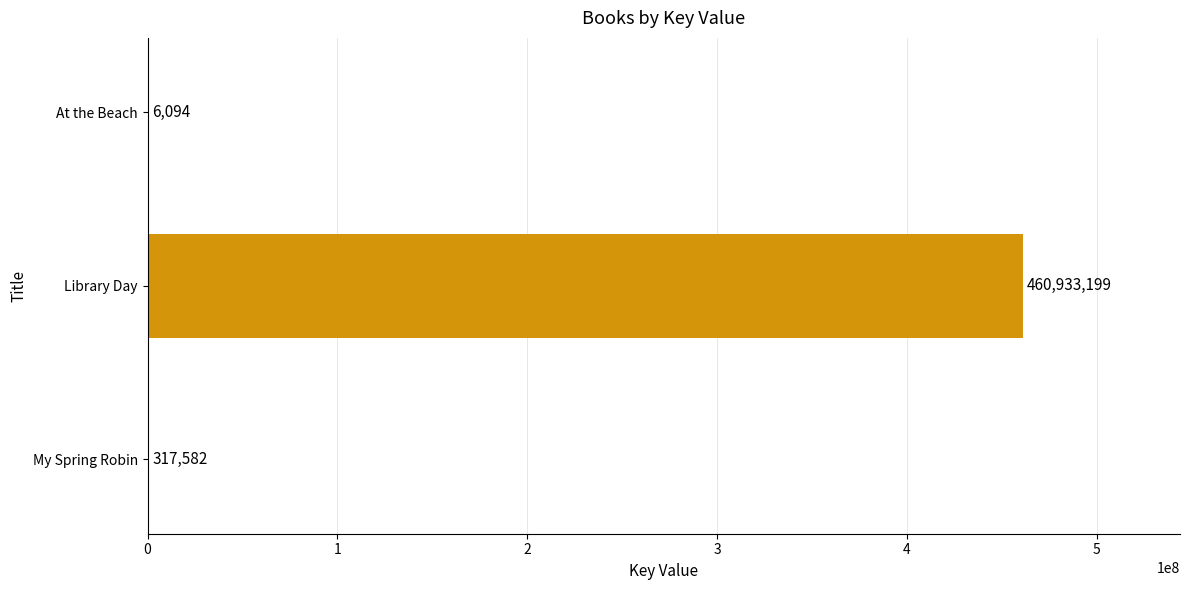

Reading bottom to top, what are all the values shown in this chart?

My Spring Robin=317582	Library Day=460933199	At the Beach=6094